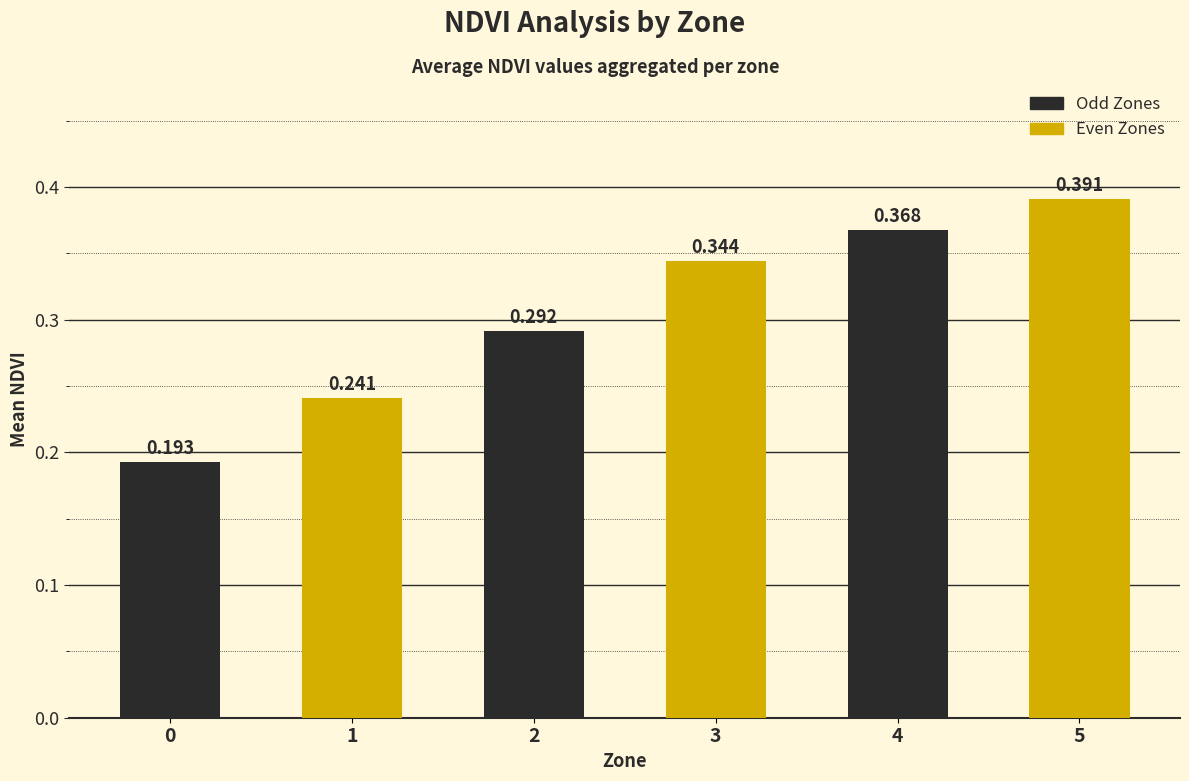

Which category has the highest value across all series?

5